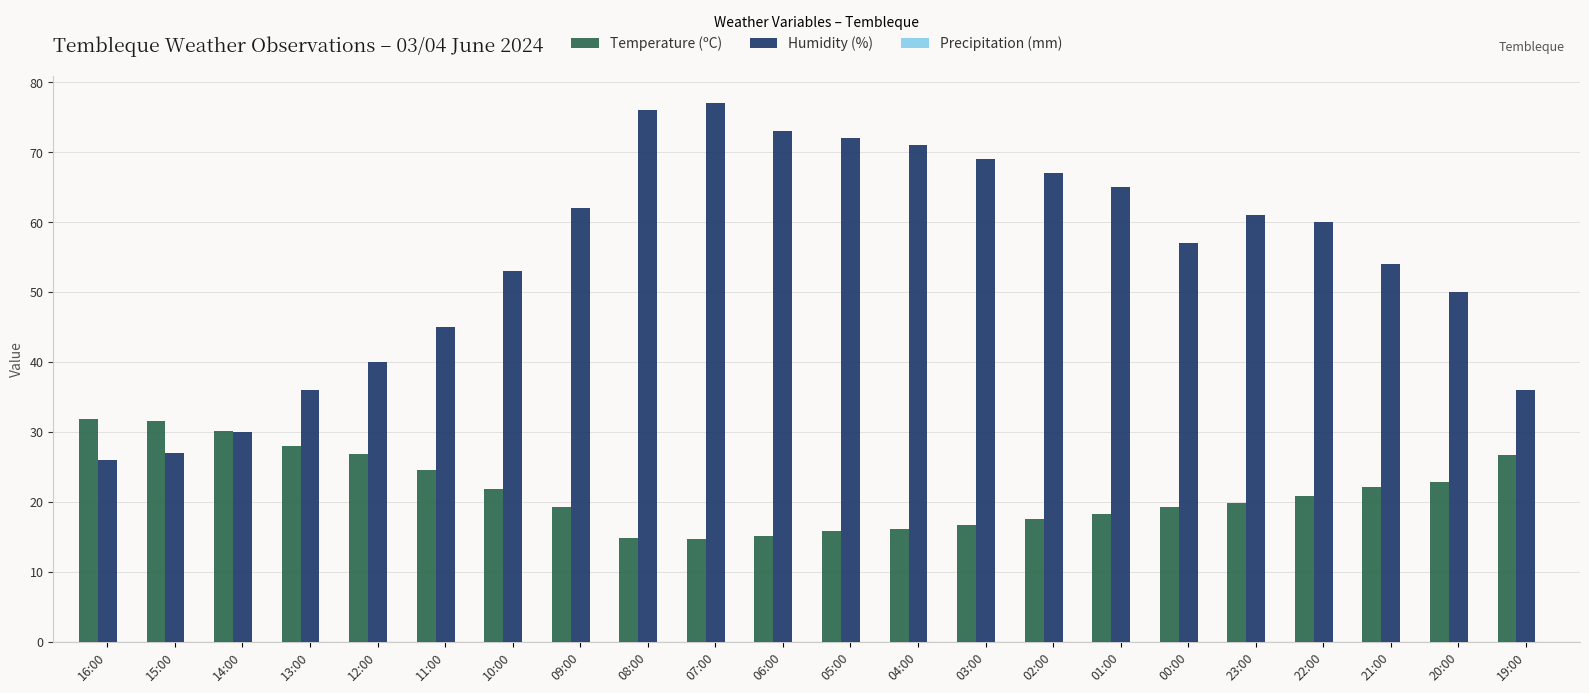

What is the maximum value shown in the chart?

77.0